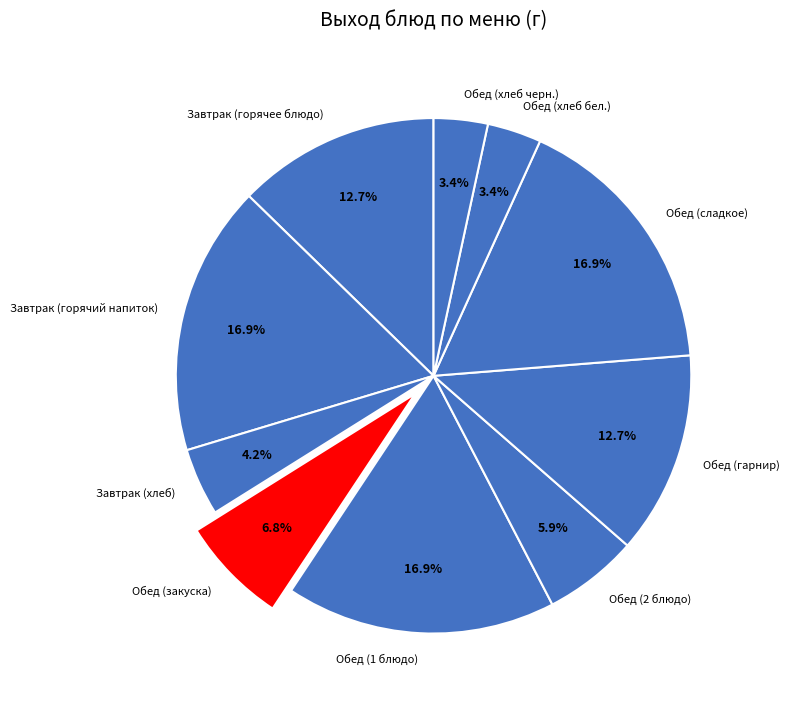

Between Обед (хлеб черн.) and Обед (гарнир), which is larger?

Обед (гарнир)